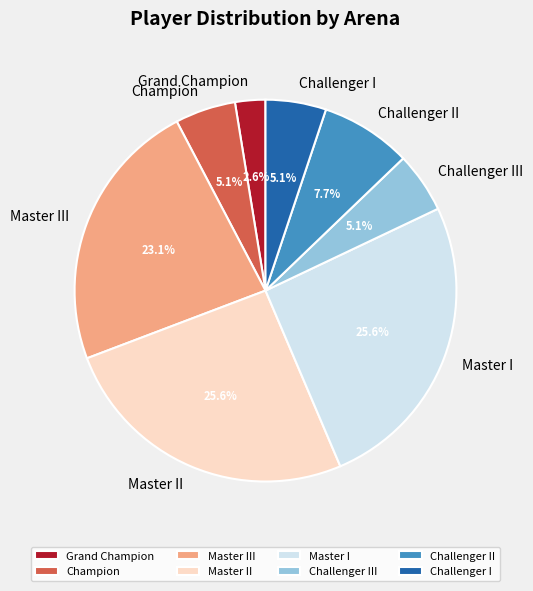

How many slices are in this pie chart?

8